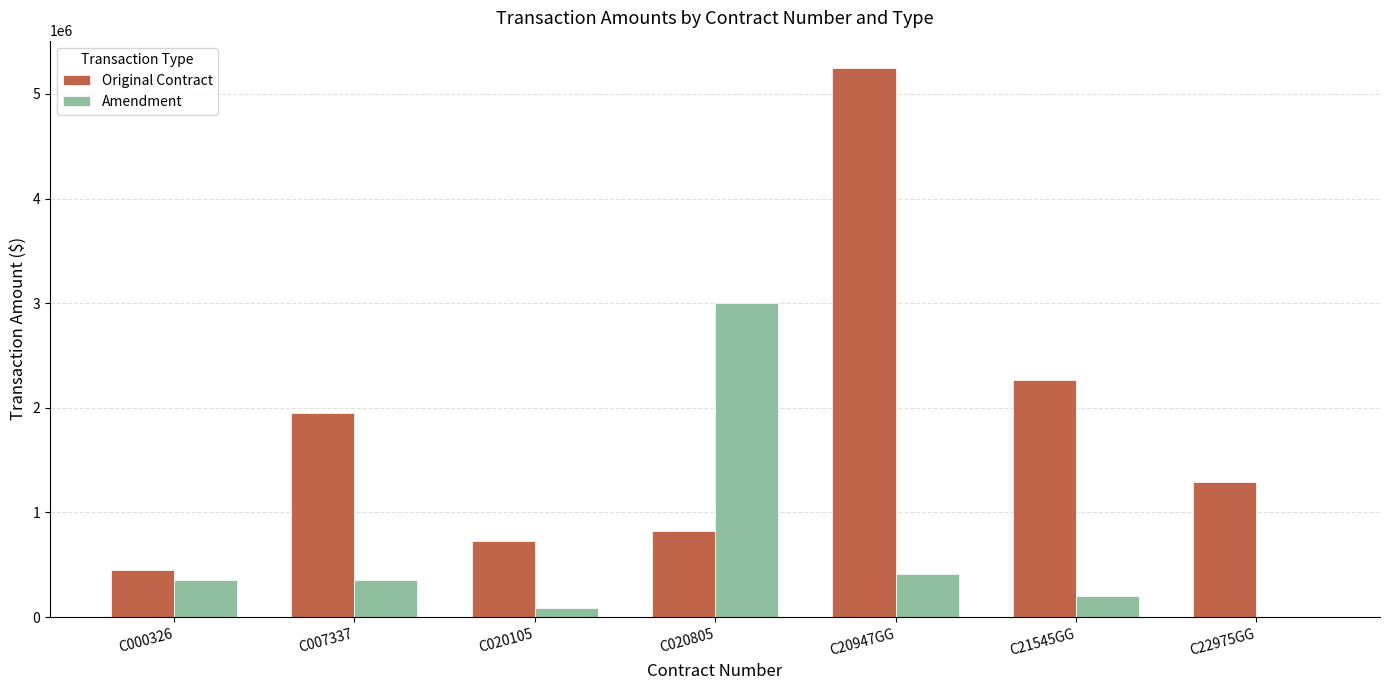

The value of Amendment at C020805 is 5293275. True or false?

False